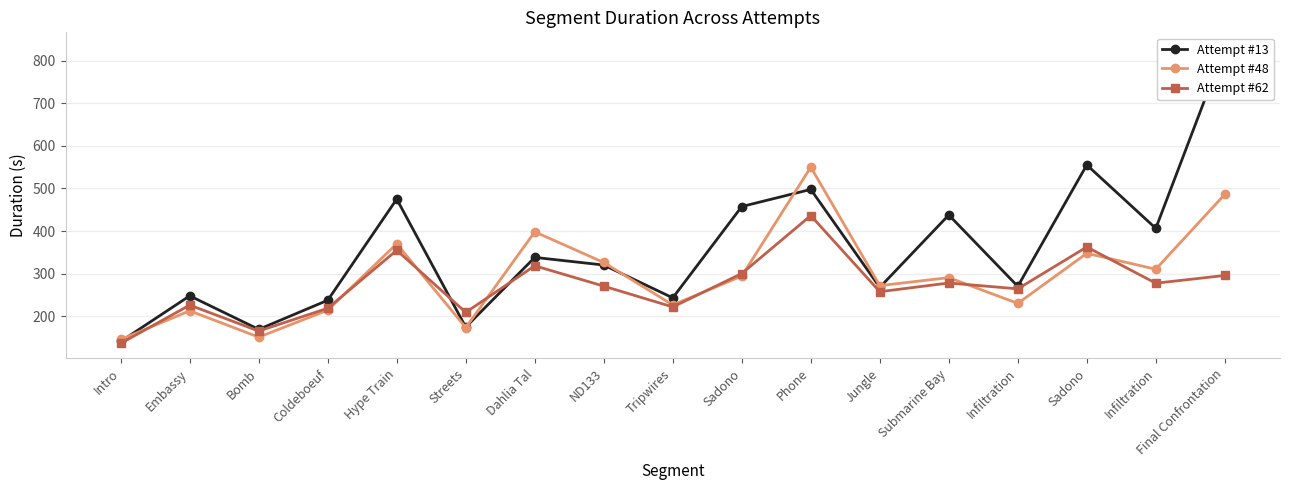

At which category does Attempt #13 reach its first local peak?

Embassy